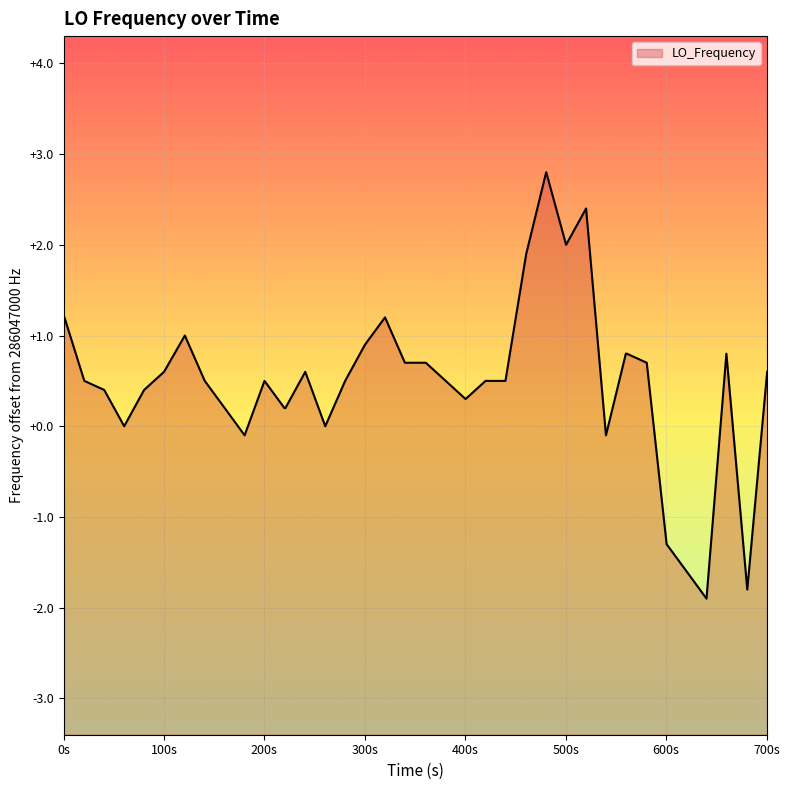

What is the difference between the maximum and minimum values?

4.7